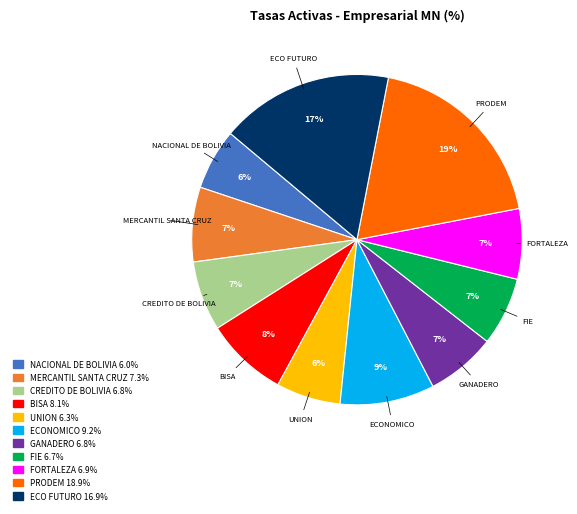

Is there a majority slice in this chart?

No